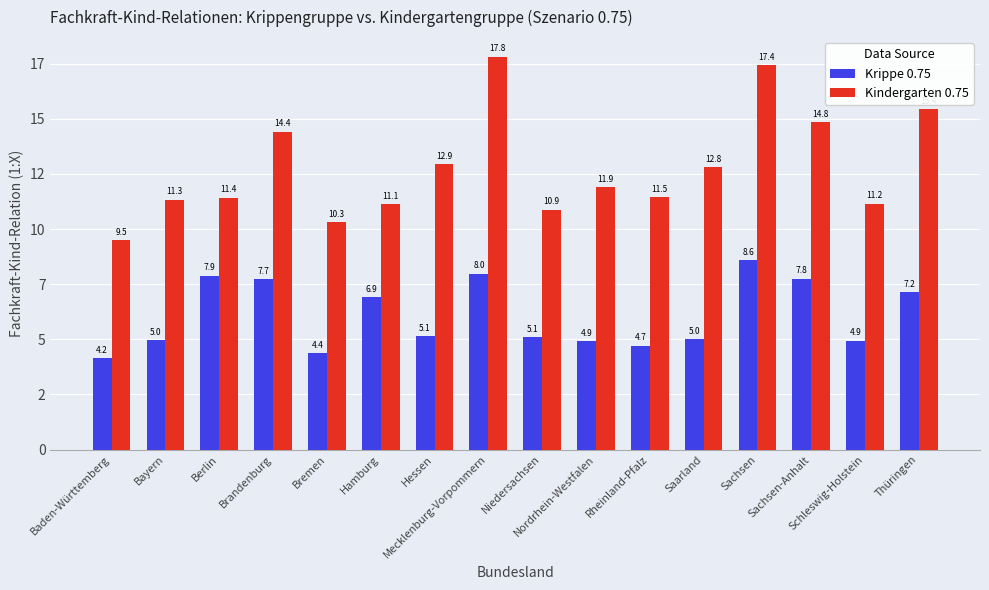

Which series has the widest spread of values?

Kindergarten 0.75